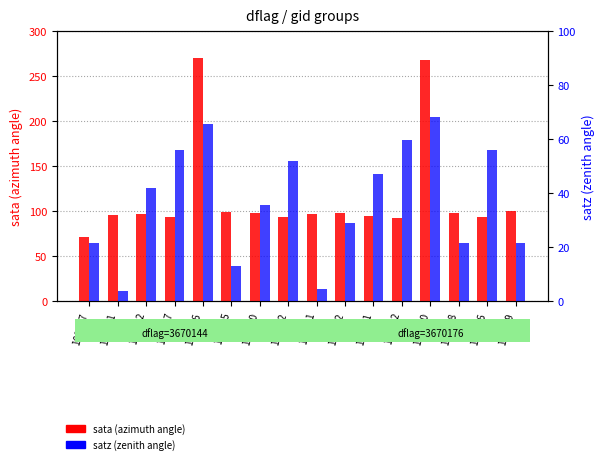

List the labels in order of sata (azimuth angle) value, largest first.

135906, 138010, 144659, 136295, 138408, 136480, 137442, 137251, 135532, 101251, 137631, 136672, 135717, 138796, 137822, 101127